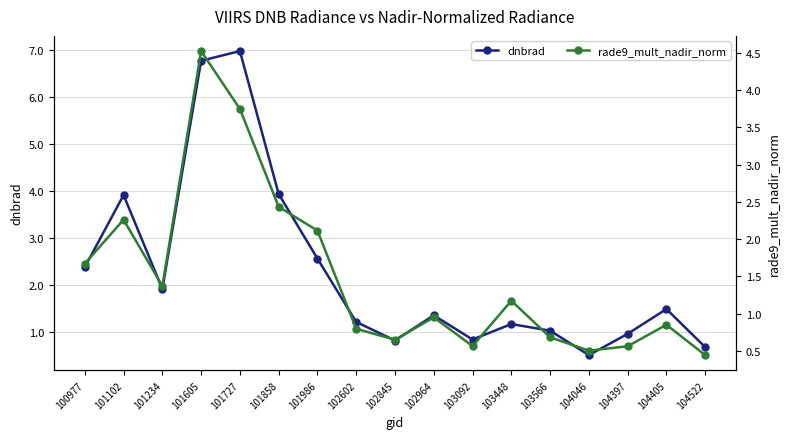

At which label is dnbrad closest to 3?

101986